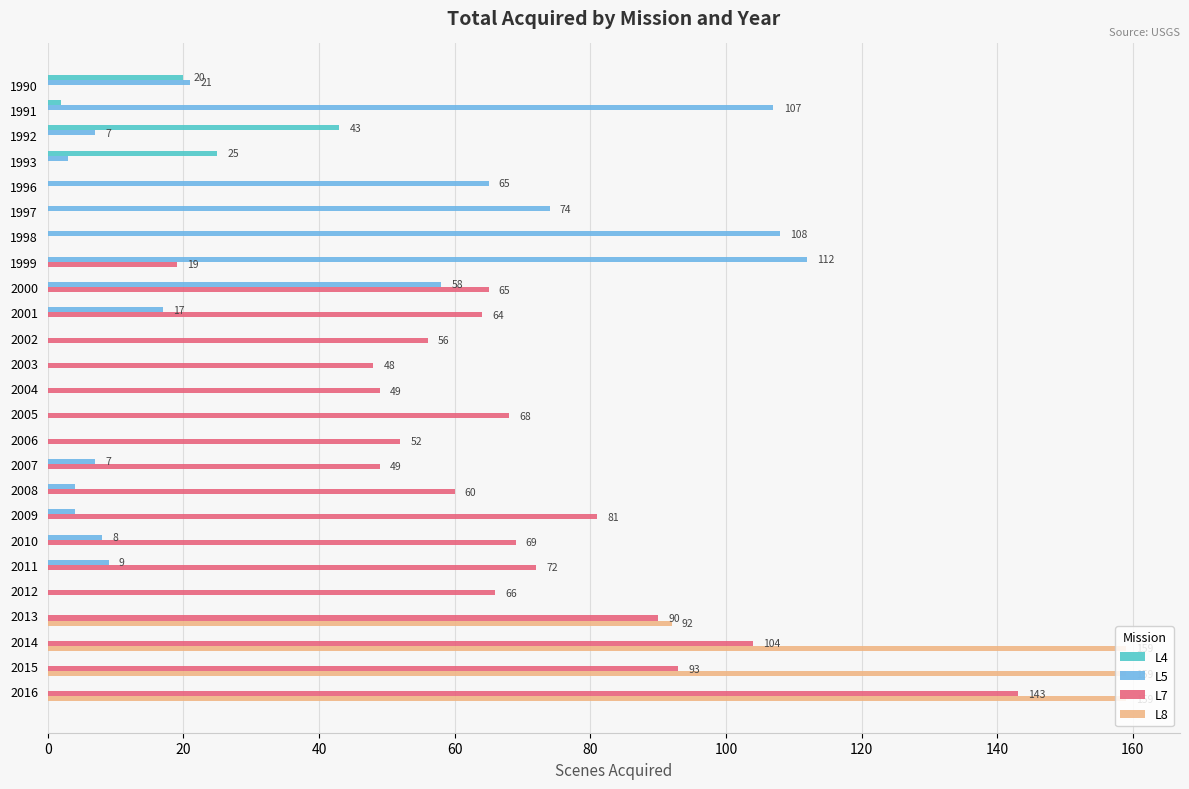

How many series are shown in this chart?

4